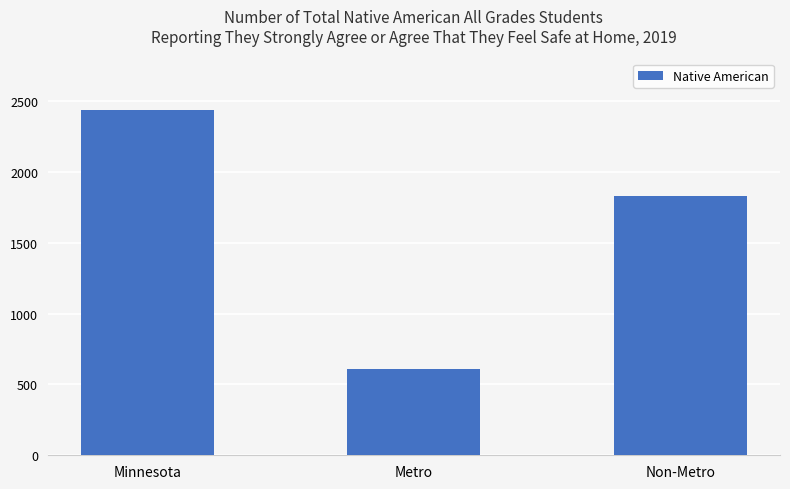

Which has a higher value, Metro or Minnesota?

Minnesota